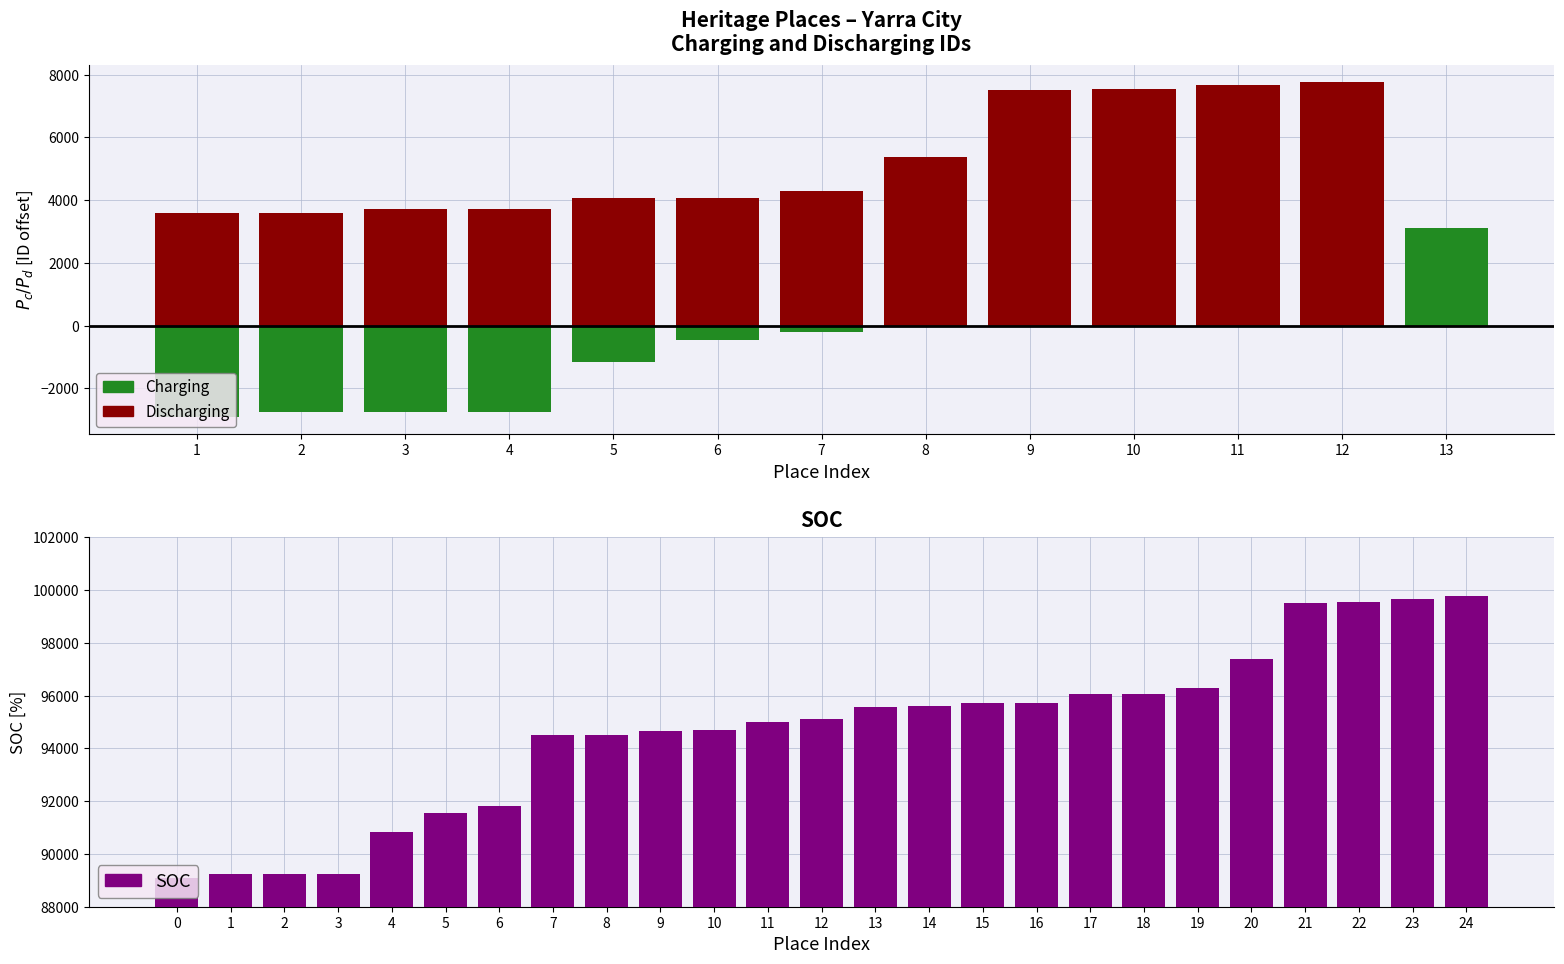

What is the average value?

94658